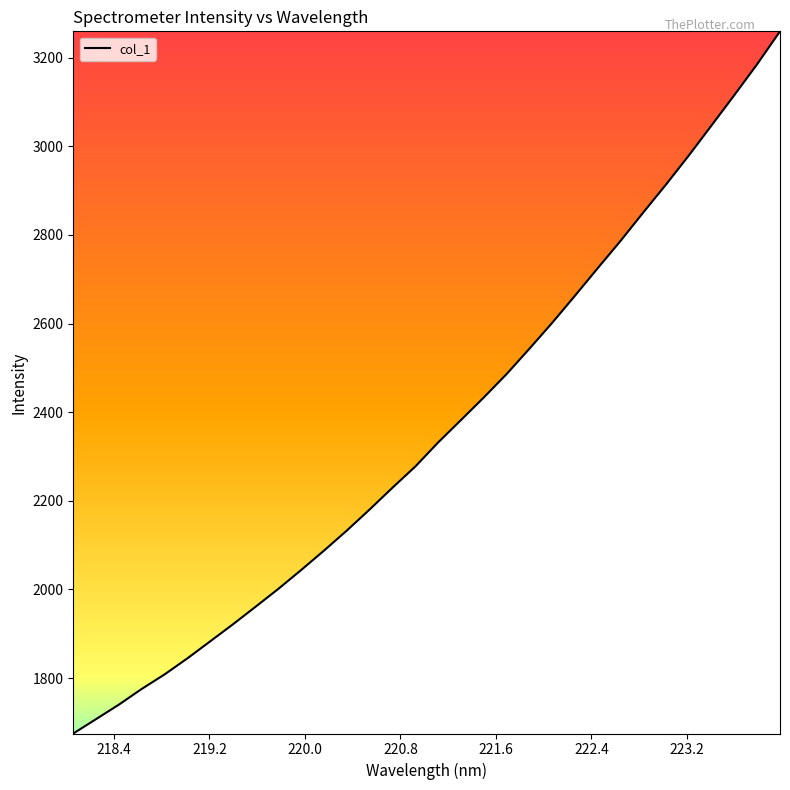

What is the difference between the maximum and minimum values?

1584.5